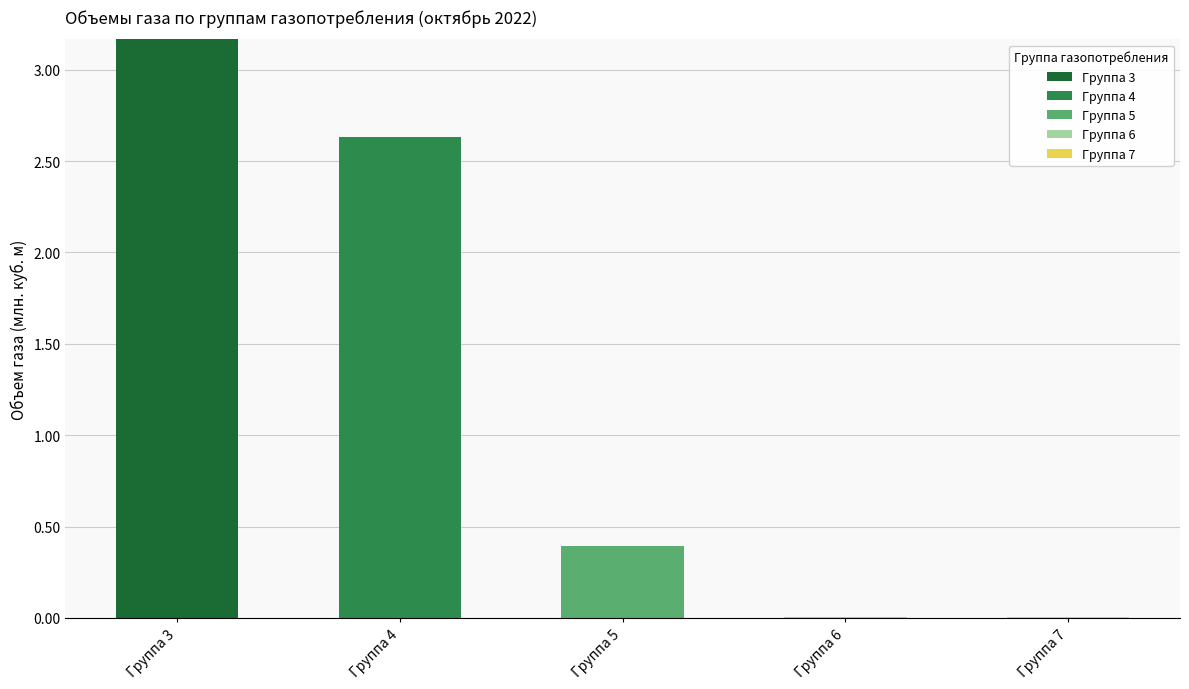

At which label does Группа 3 reach its peak?

Группа 3